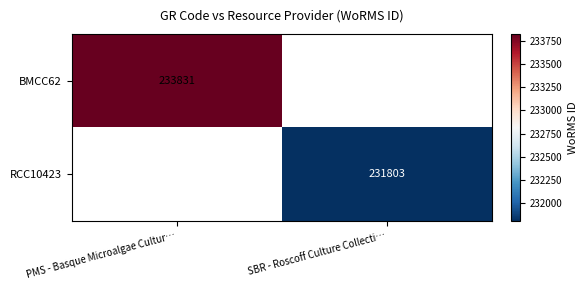

What is the total value across all series at PMS - Basque Microalgae Cultur…?

233831